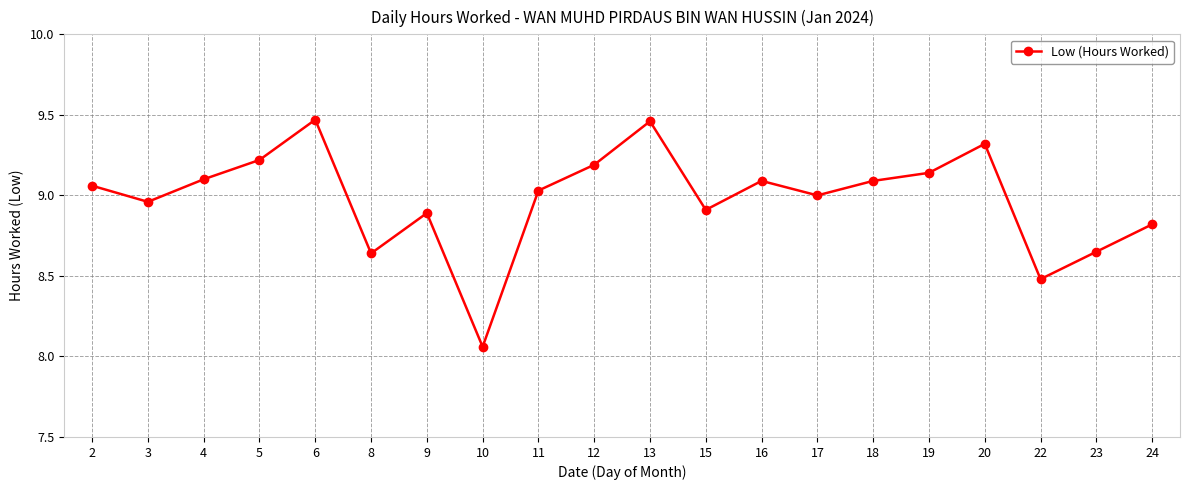

Where is the data nearest to the value 8?

10